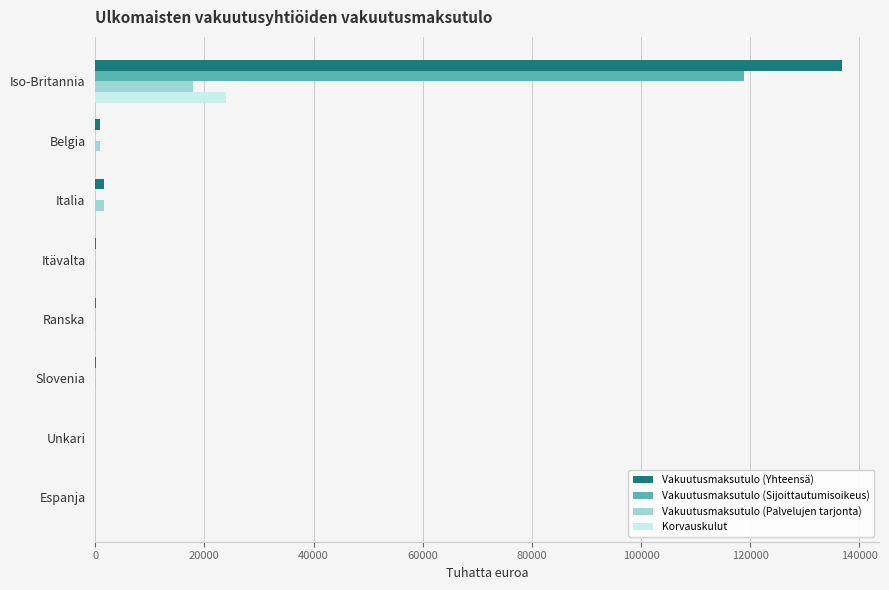

How many values in the Vakuutusmaksutulo (Yhteensä) series exceed 199?

5